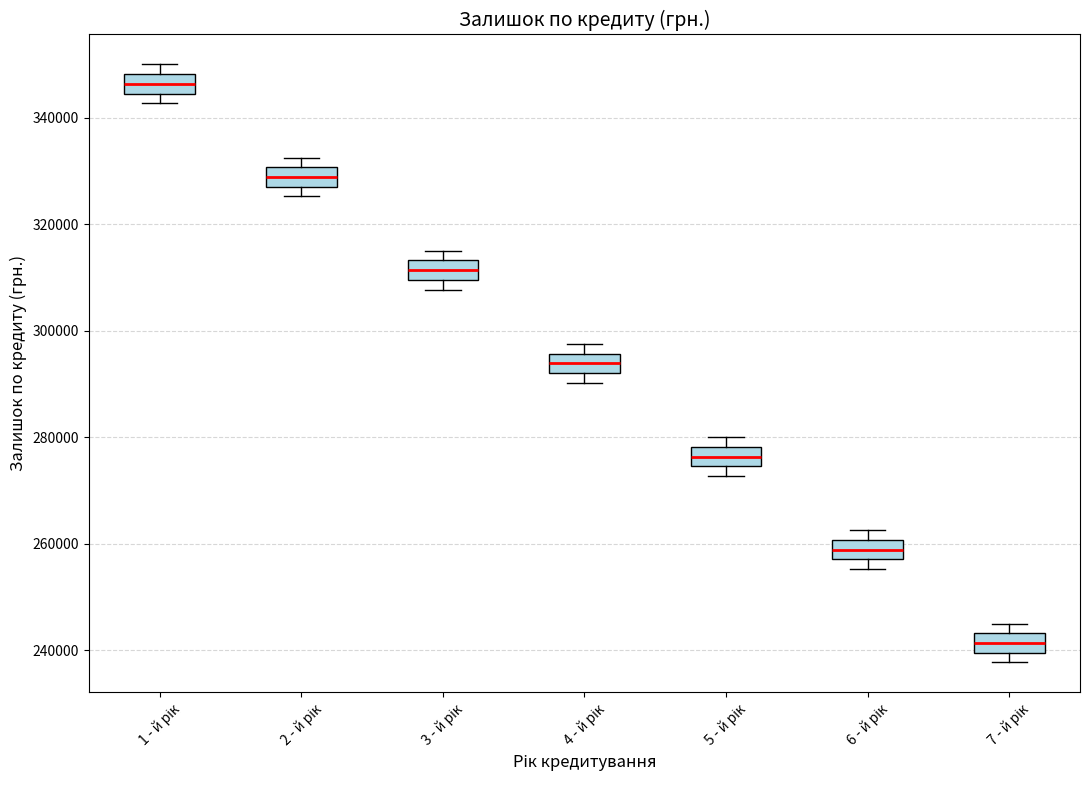

Which box has the lowest median line?

7 - й рік